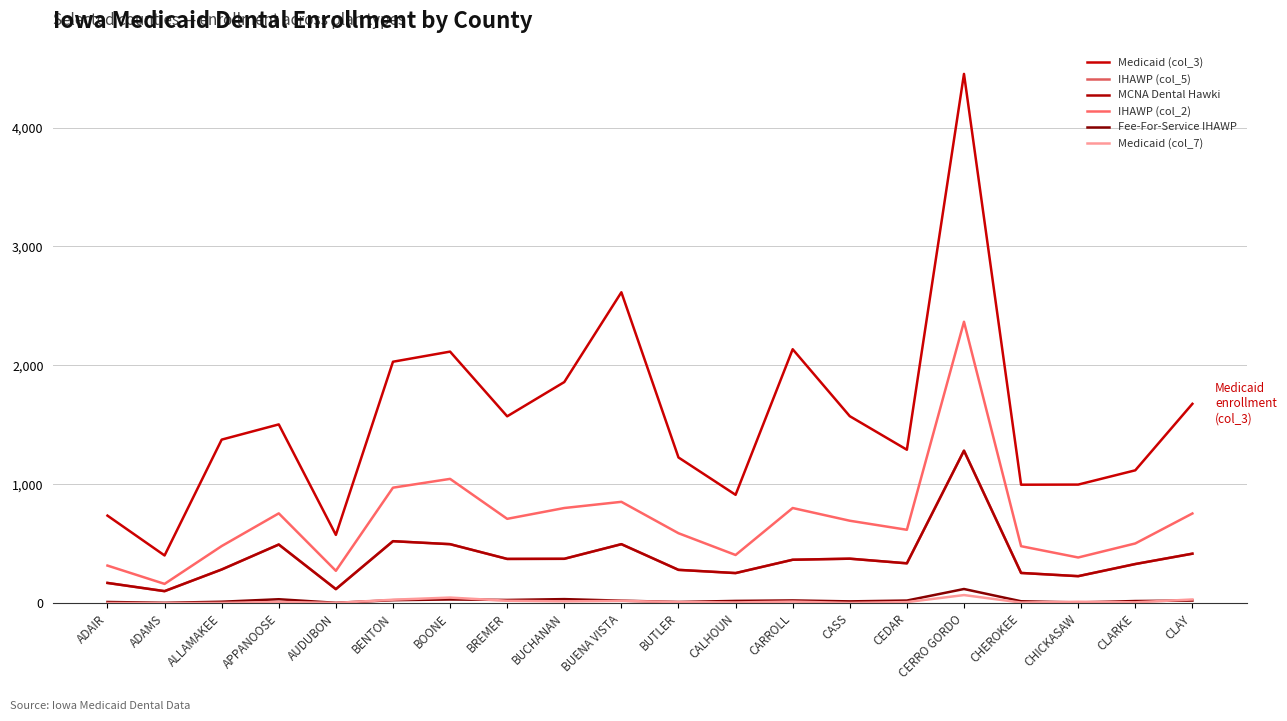

Does the chart display data point markers on the line(s)?

No